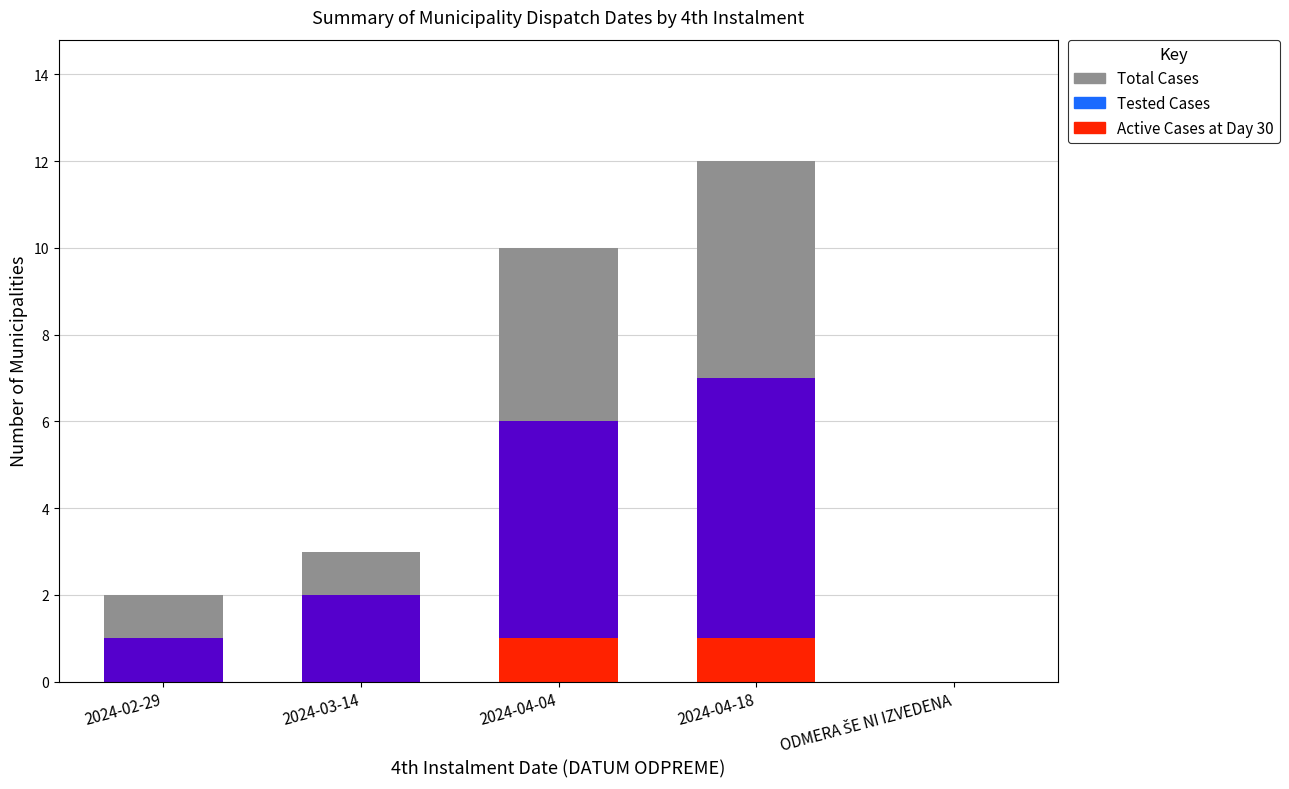

What are all the series names shown in the legend?

Active Cases at Day 30, Tested Cases, Total Cases